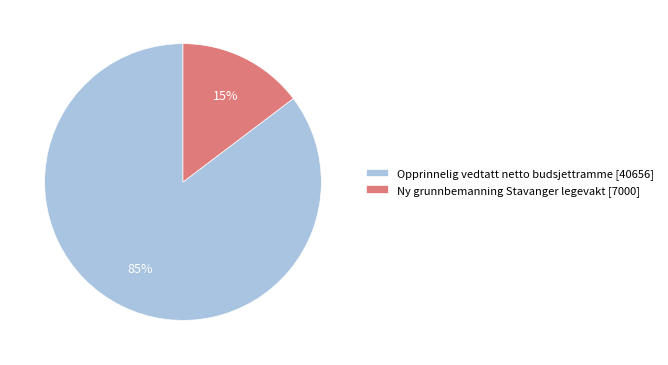

To the nearest percent, what is the combined percentage of Ny grunnbemanning Stavanger legevakt [7000] and Opprinnelig vedtatt netto budsjettramme [40656]?

100%